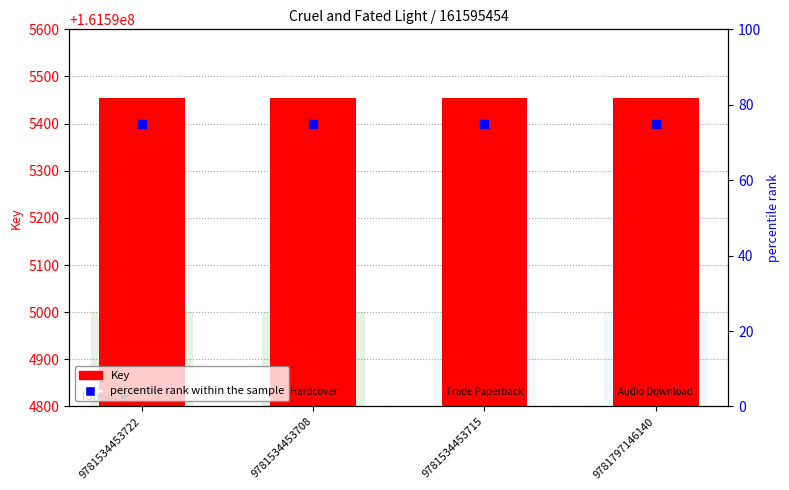

Is the value of percentile rank within the sample at 9781534453722 greater than the value of Key at 9781534453715?

No